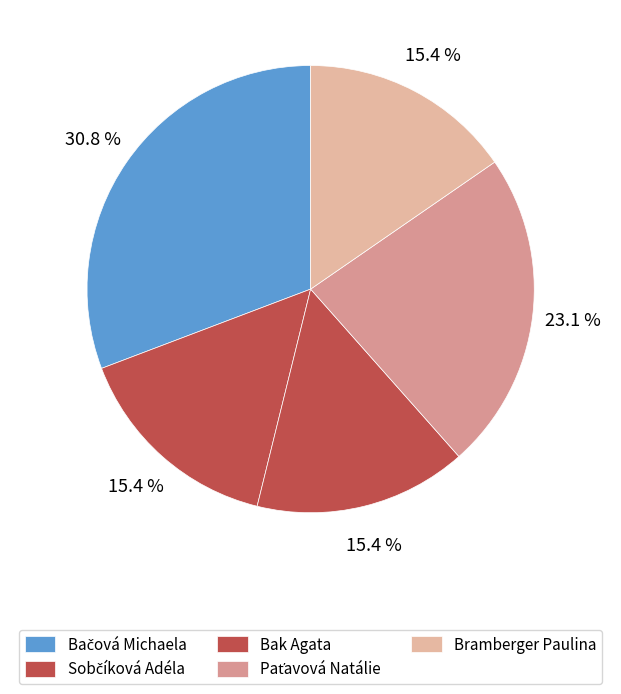

Count the number of slices in the pie.

5